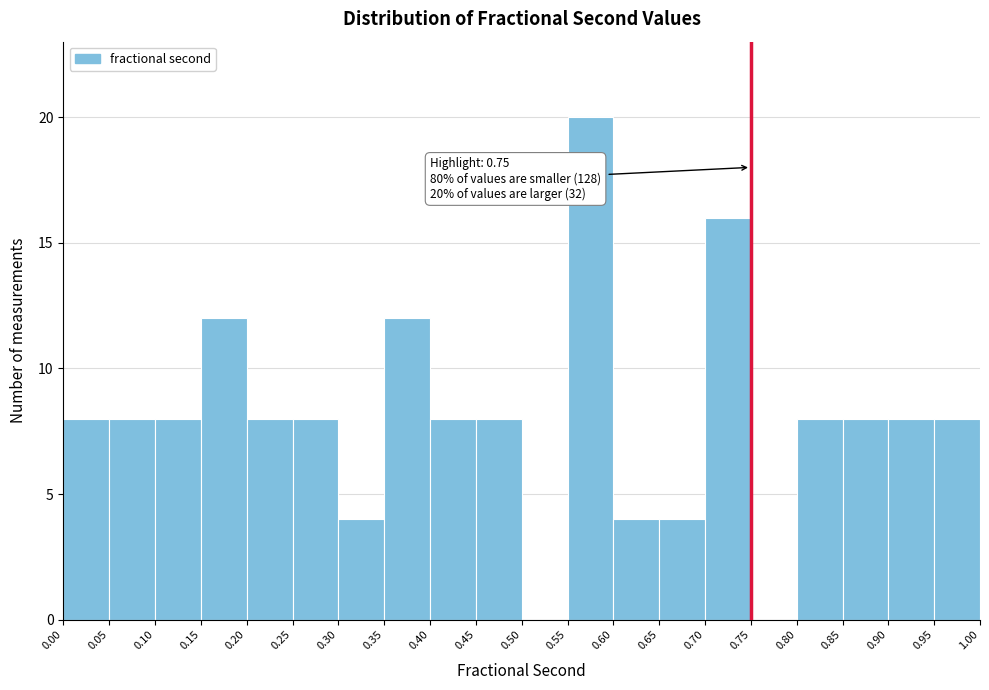

Over which range of the x-axis is the bar tallest?

0.55 to 0.60